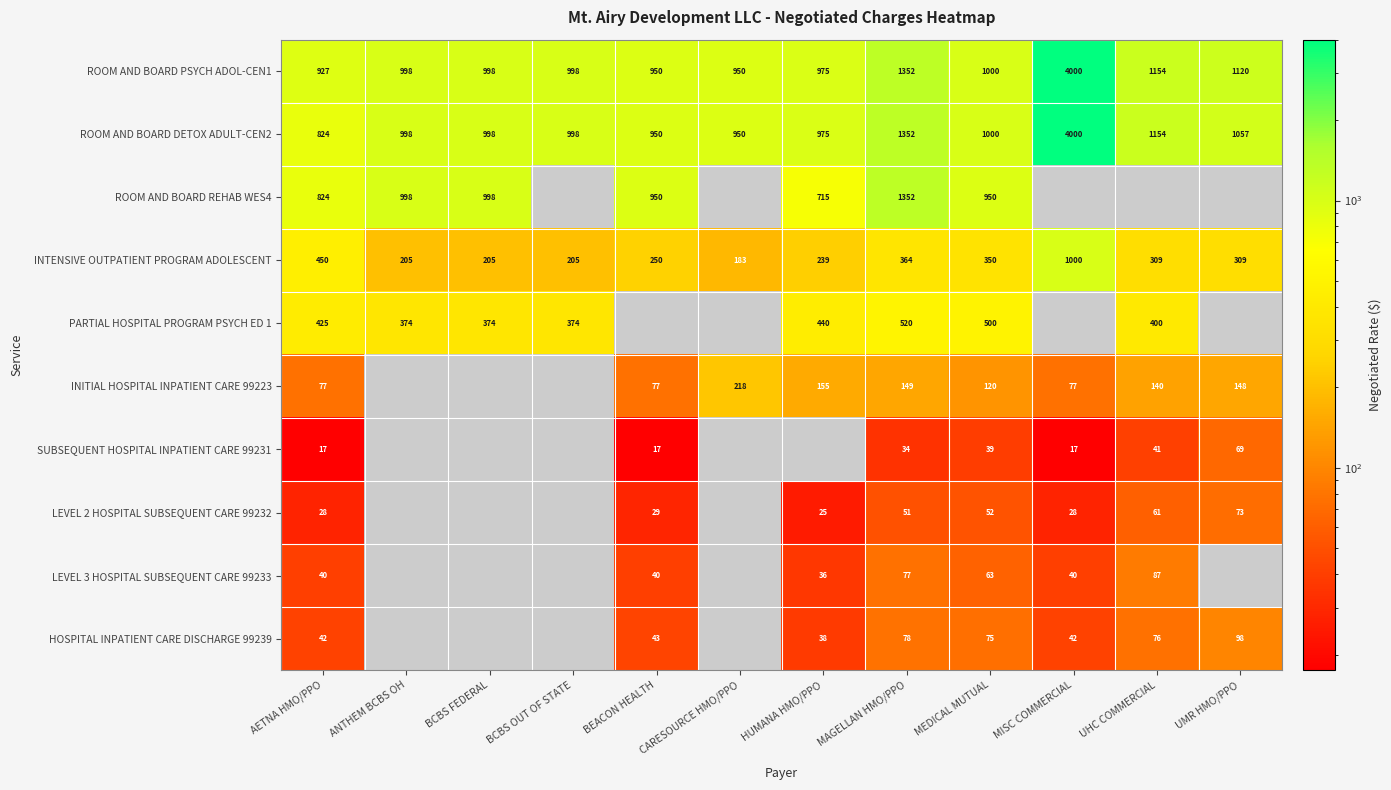

What is the difference between the maximum and second lowest values in the ROOM AND BOARD DETOX ADULT-CEN2 series?

3050